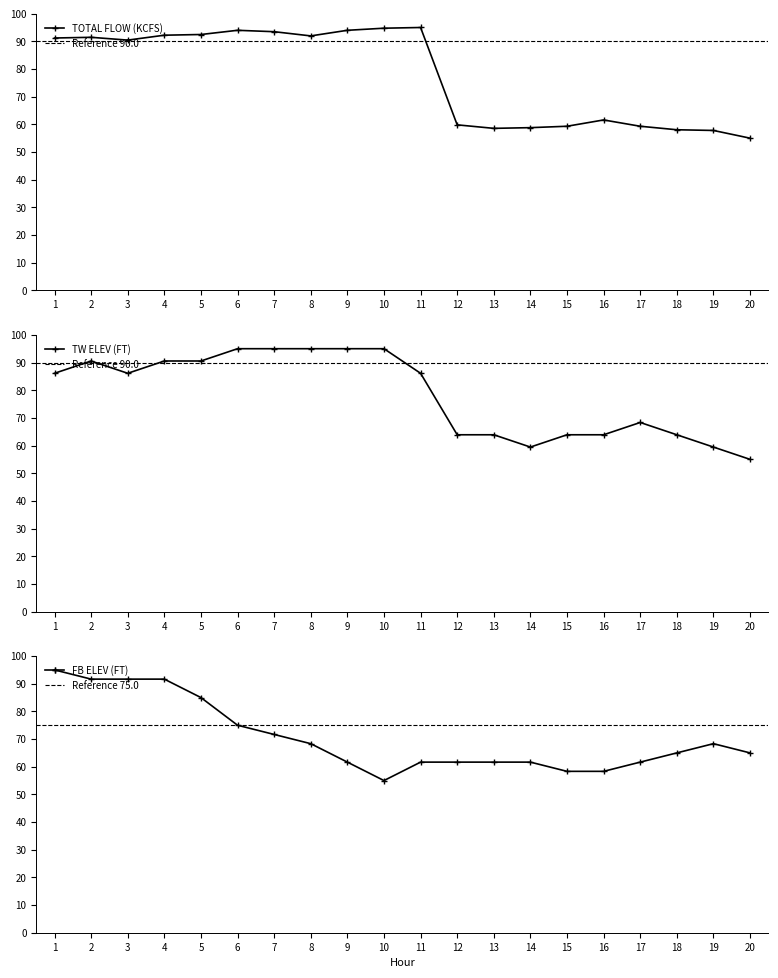

What is the total value across all series at 10?

244.7